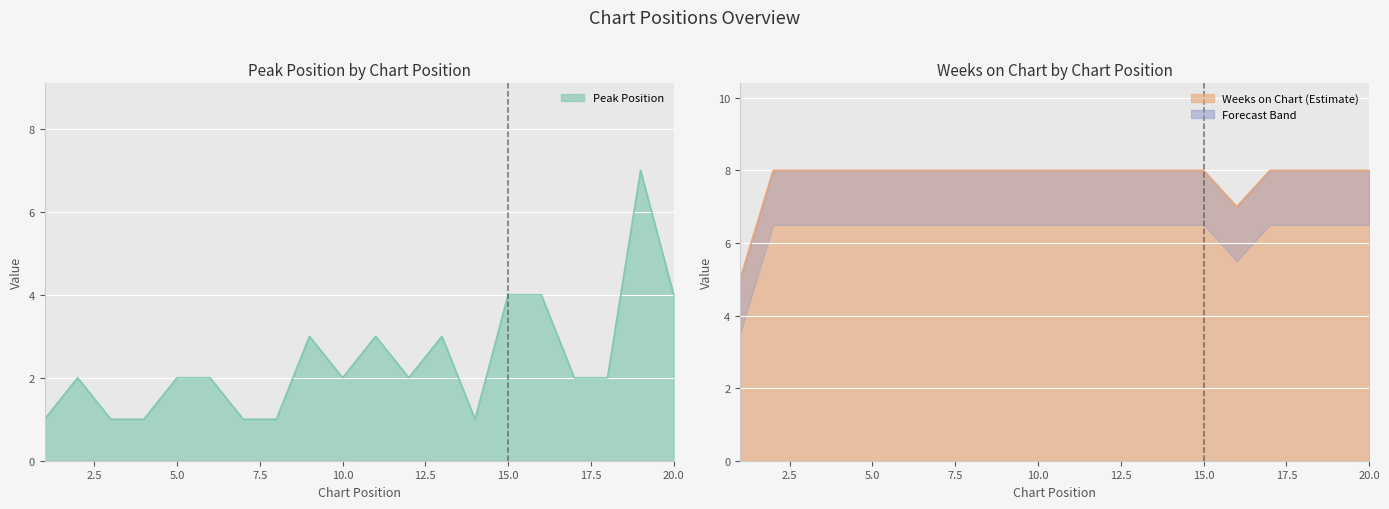

True or false: Weeks on Chart and Peak Position cross at least once.

False